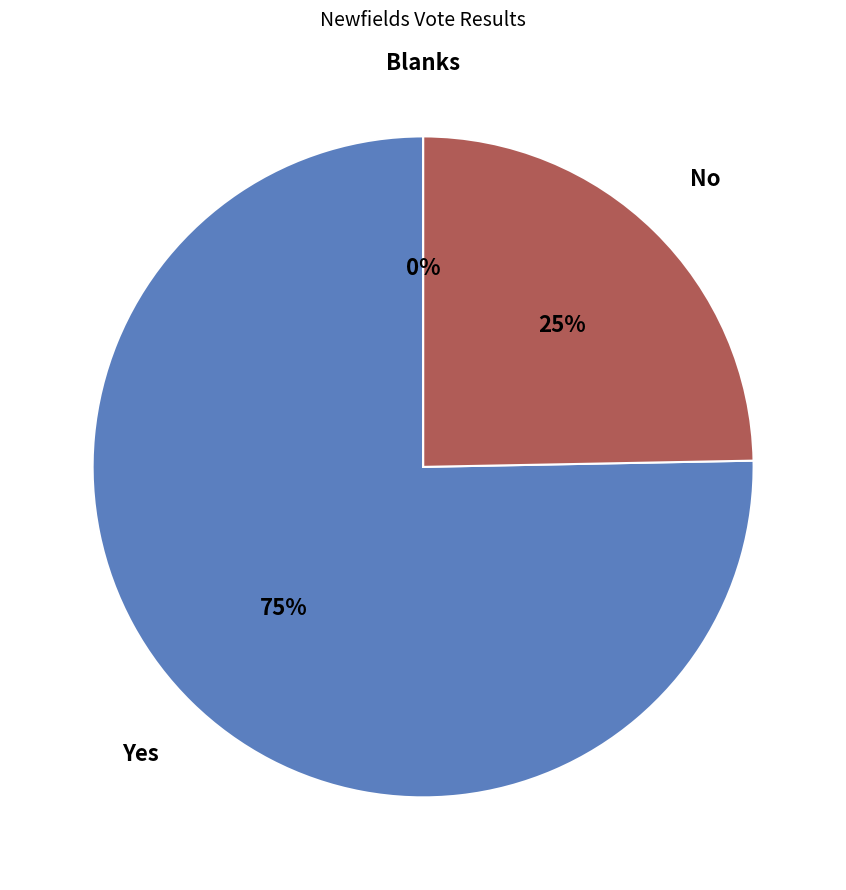

Which slice is the smallest?

Blanks